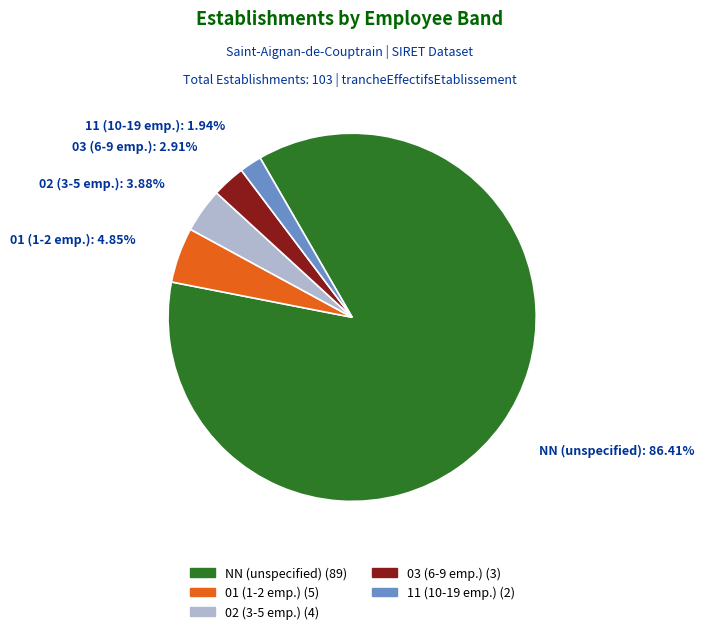

Do 03 and 11 together represent more than half of the pie?

No